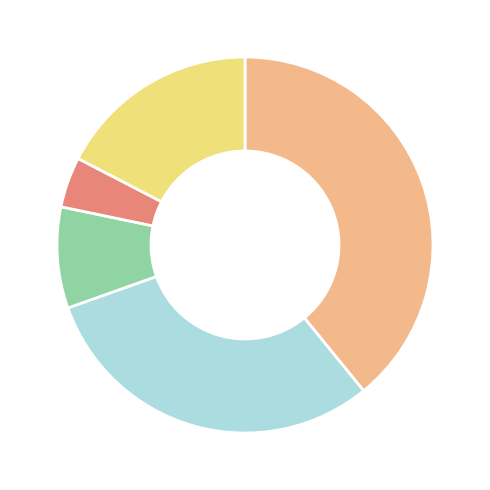

How many segments does this pie chart have?

5